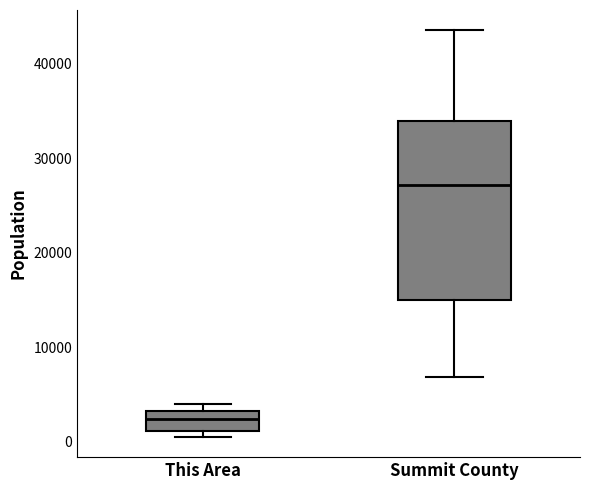

Where does the median line of the box for Summit County sit on the y-axis? The values are not printed on the chart, so give them approximately, as read against the axis.

27000